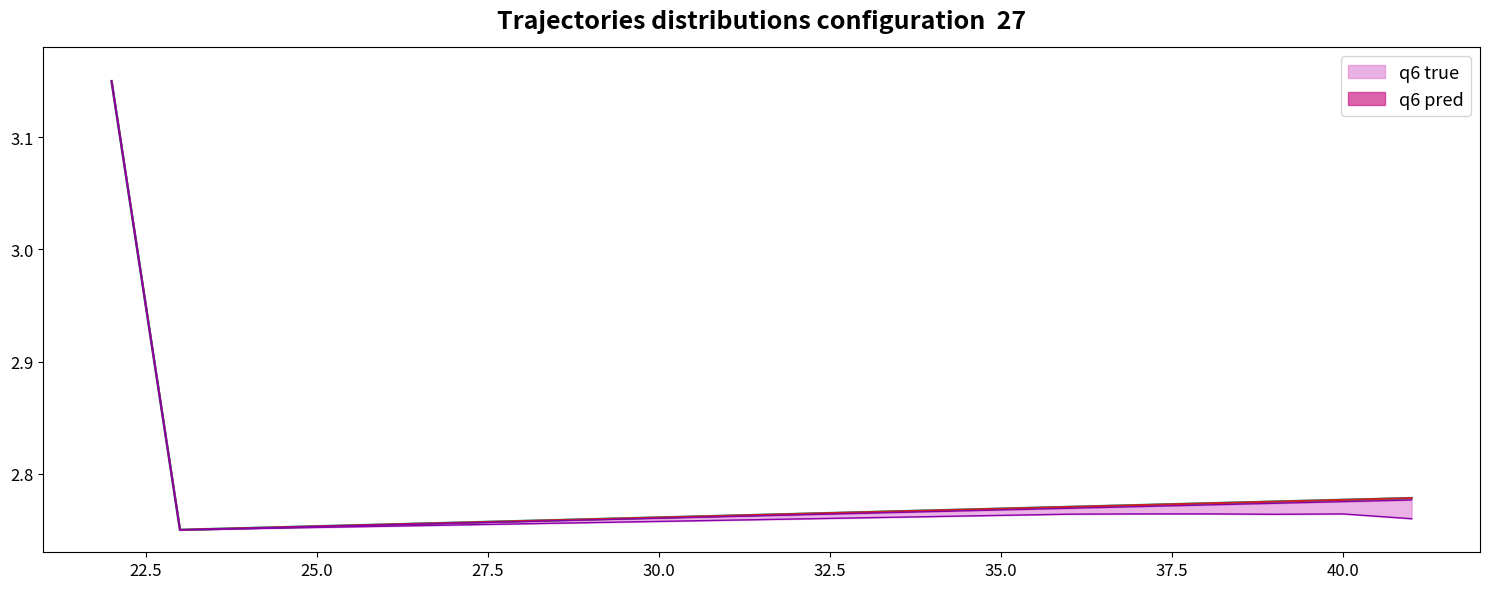

Does the chart have visible grid lines?

No